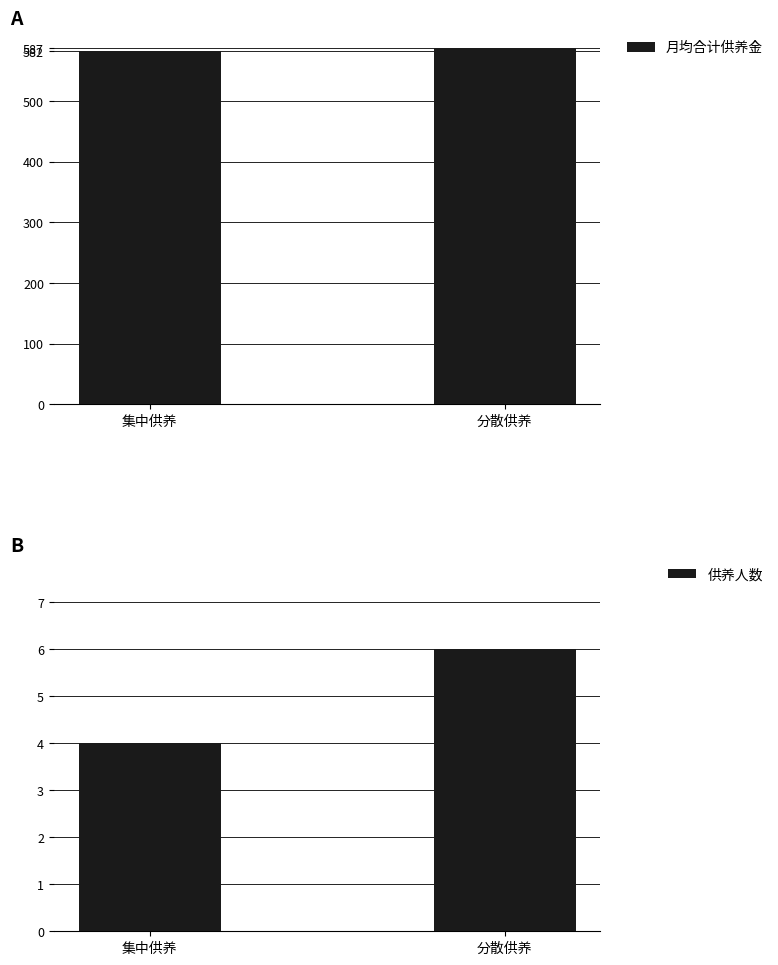

At how many categories does at least one series exceed 98?

2